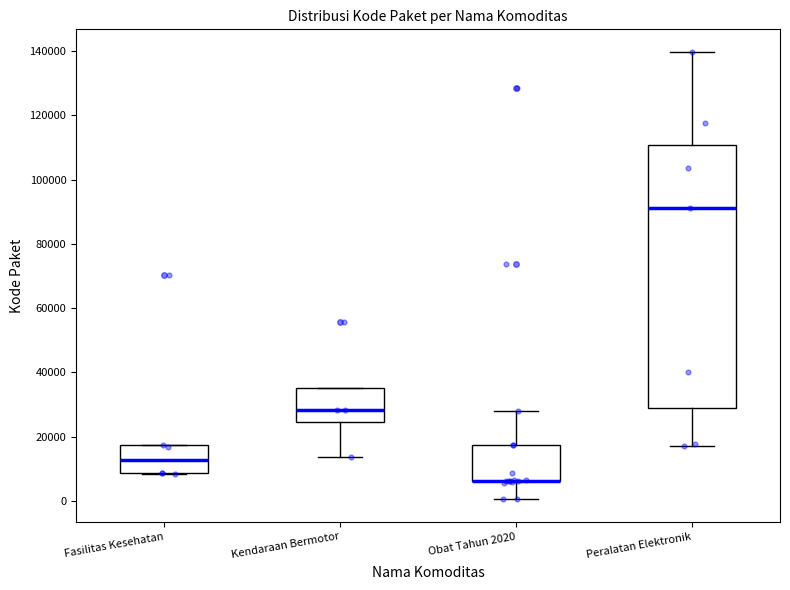

Reading left to right, transcribe this box plot: for each box, give where its median line is, the range the box spans, and where its two whiskers end, as read against the y-axis. The values are not printed on the chart, so give them approximately, as read against the axis.

Fasilitas Kesehatan: median 12000, box 8000 to 18000, whiskers 8000 to 18000
Kendaraan Bermotor: median 28000, box 24000 to 36000, whiskers 14000 to 36000
Obat Tahun 2020: median 6000 (drawn on the box's lower edge), box 6000 to 18000, whiskers 0 to 28000
Peralatan Elektronik: median 92000, box 28000 to 110000, whiskers 18000 to 140000